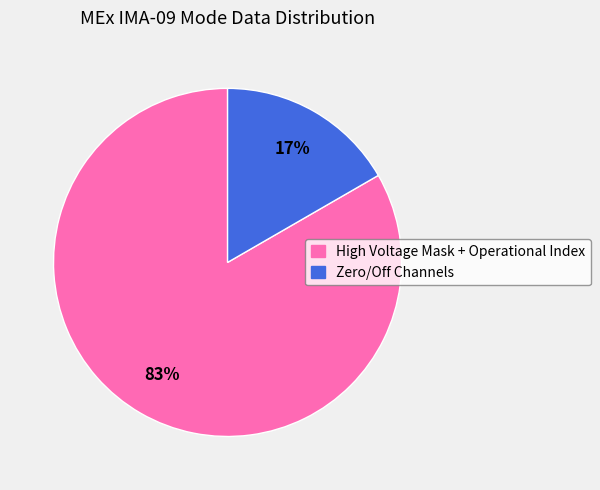

To the nearest percent, what portion does Zero/Off Channels represent?

17%